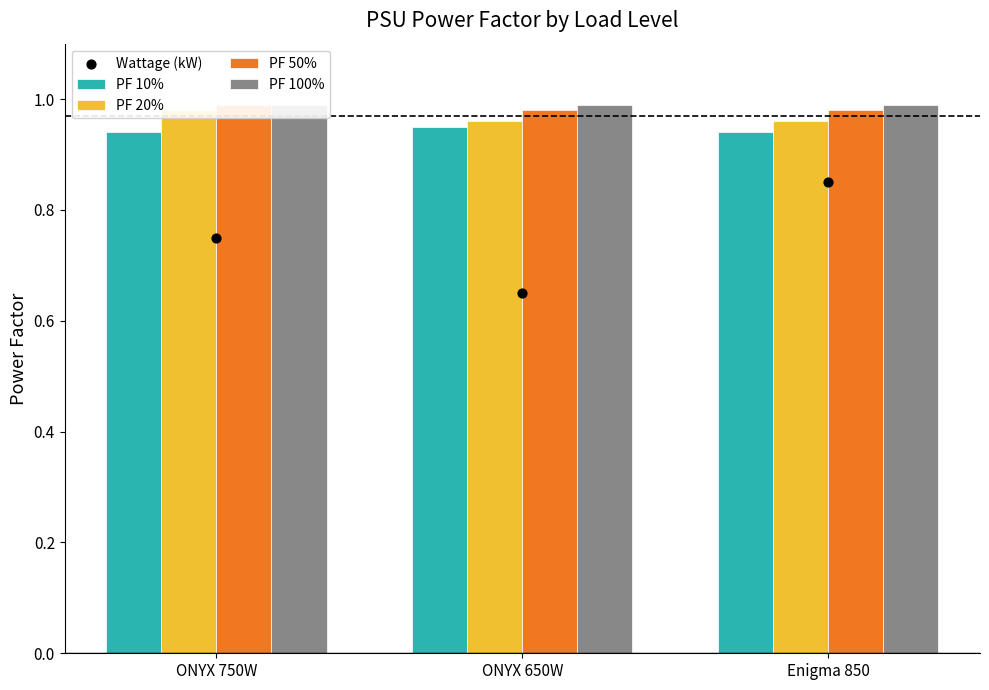

Which series has the largest Y range (max minus min)?

Wattage (kW)